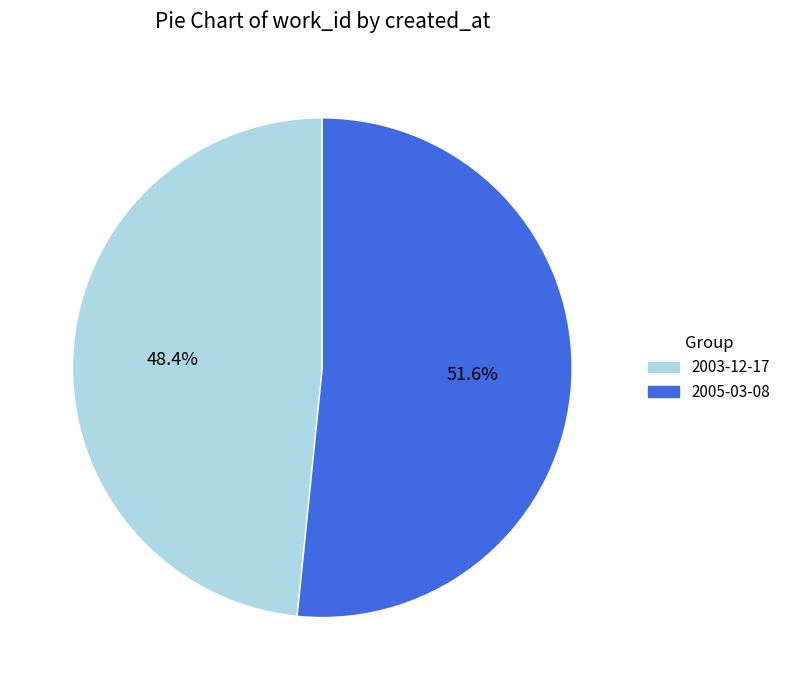

Count the number of slices in the pie.

2